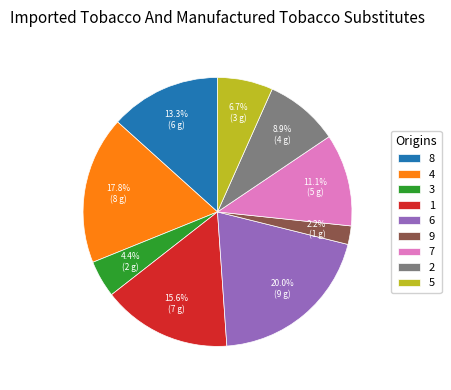

Count the number of slices in the pie.

9